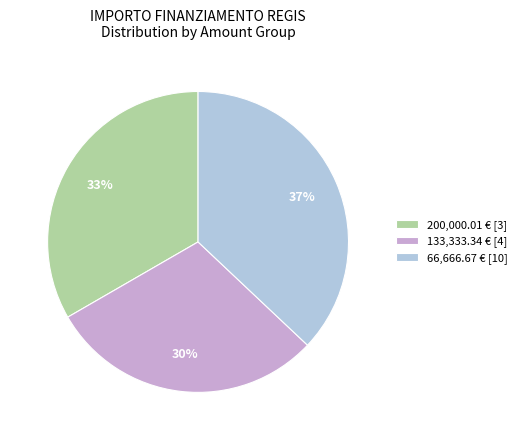

To the nearest percent, what portion does 200,000.01 € [3] represent?

33%